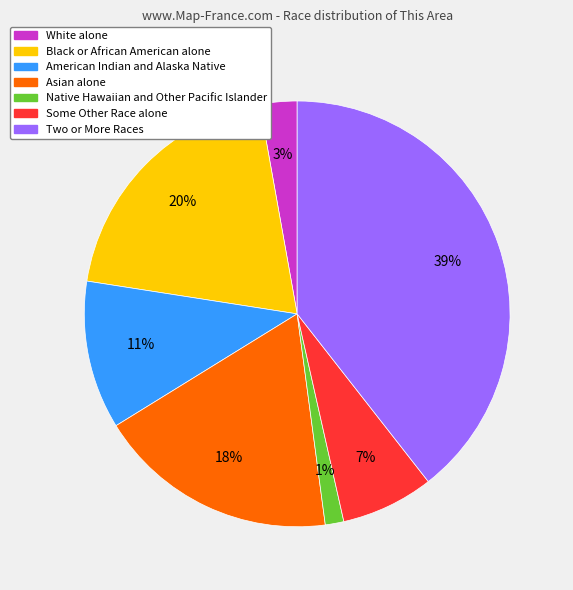

What is the ratio of the value at Two or More Races to the value at American Indian and Alaska Native?

3.5